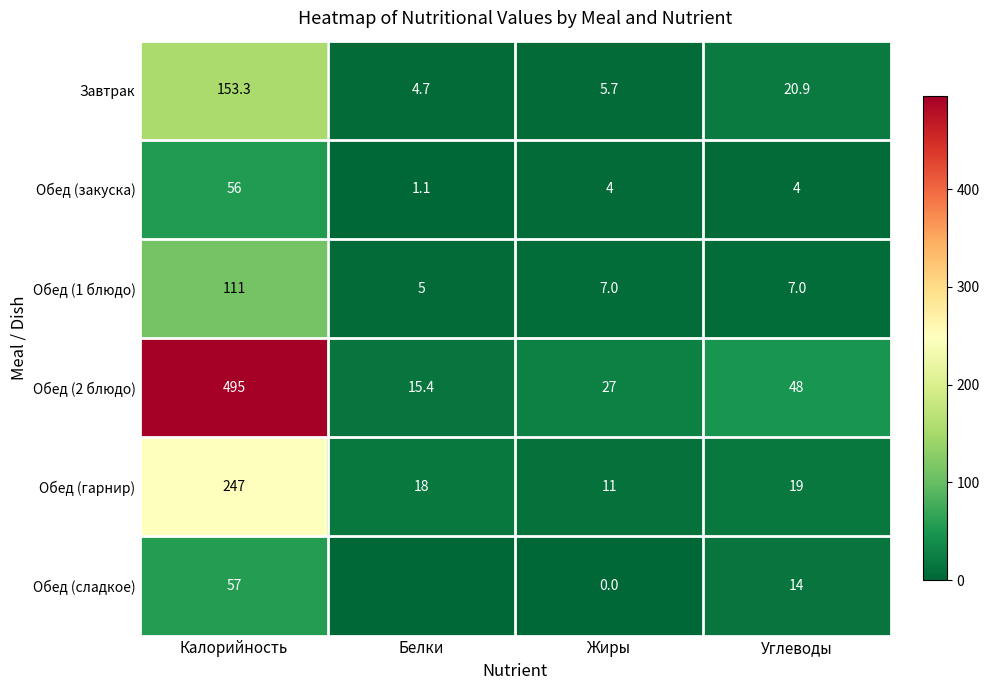

How many values in the Завтрак series exceed 20?

2